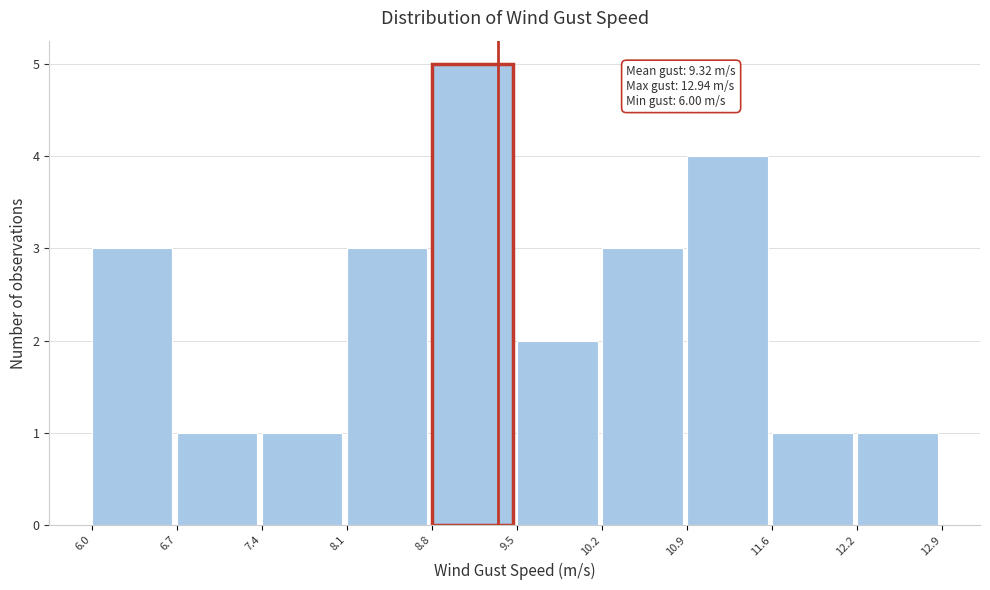

Which range on the x-axis has the tallest bar?

8.8 to 9.5